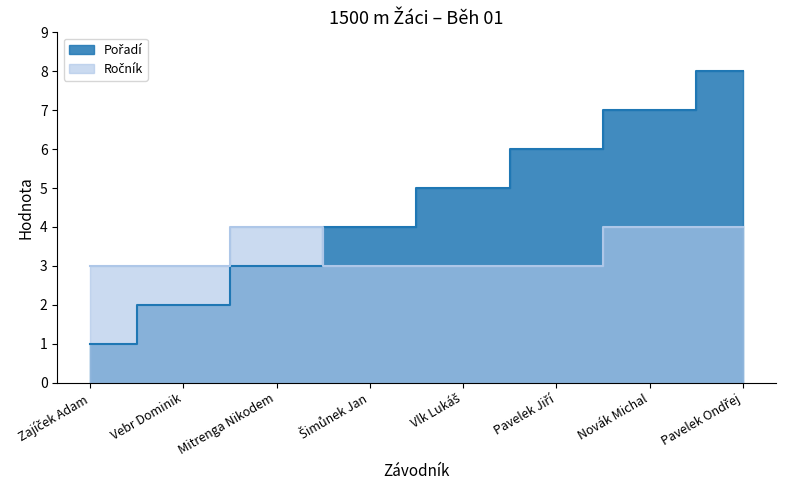

Which category has the lowest value across all series?

Zajíček Adam